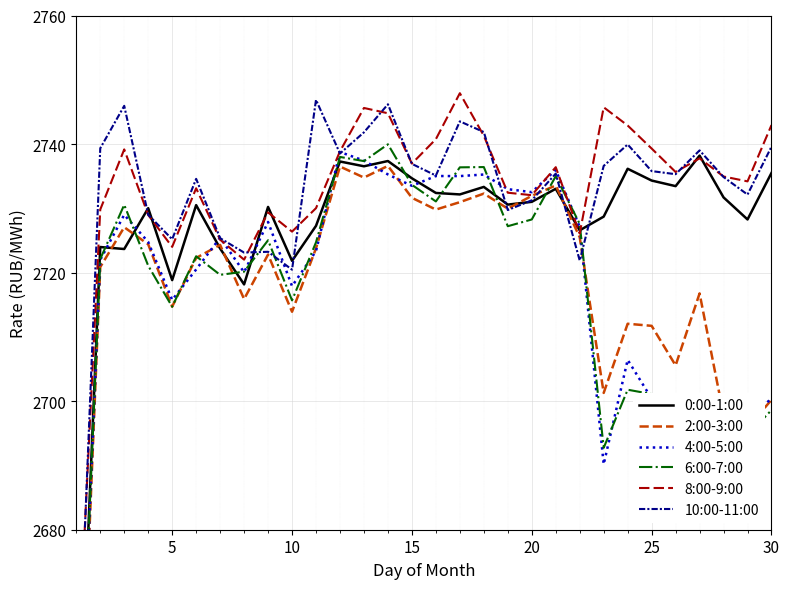

Which series has the largest range (max minus min)?

2:00-3:00